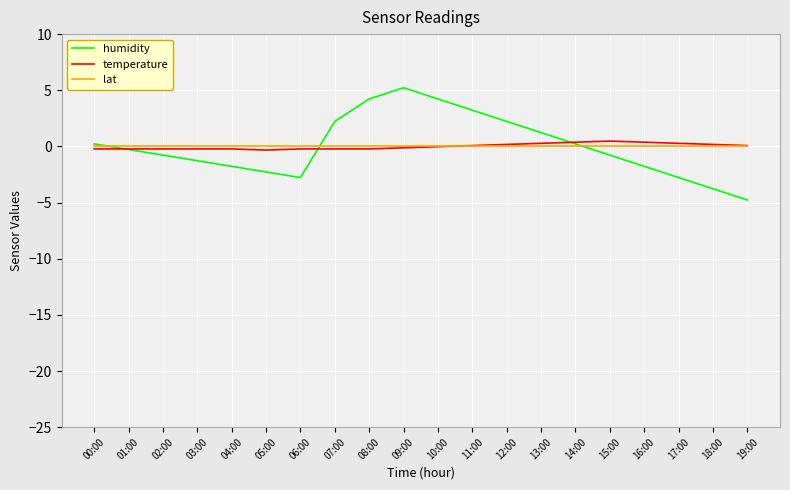

Is it true that temperature equals -0.2 at 02:00?

True